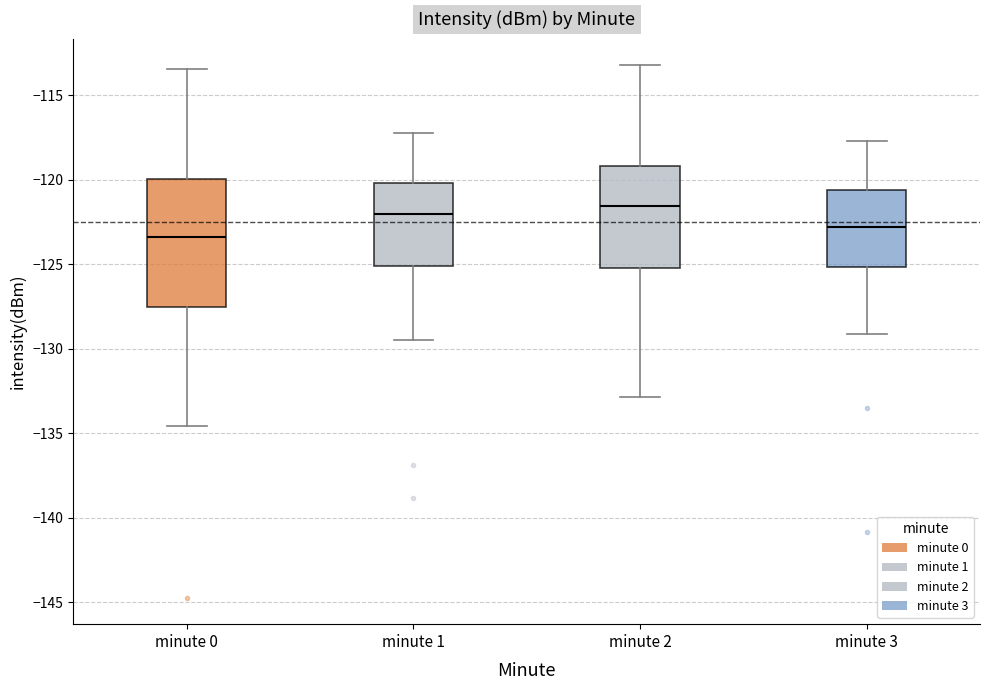

Which box is the tallest, from its lower edge to its upper edge?

minute 0